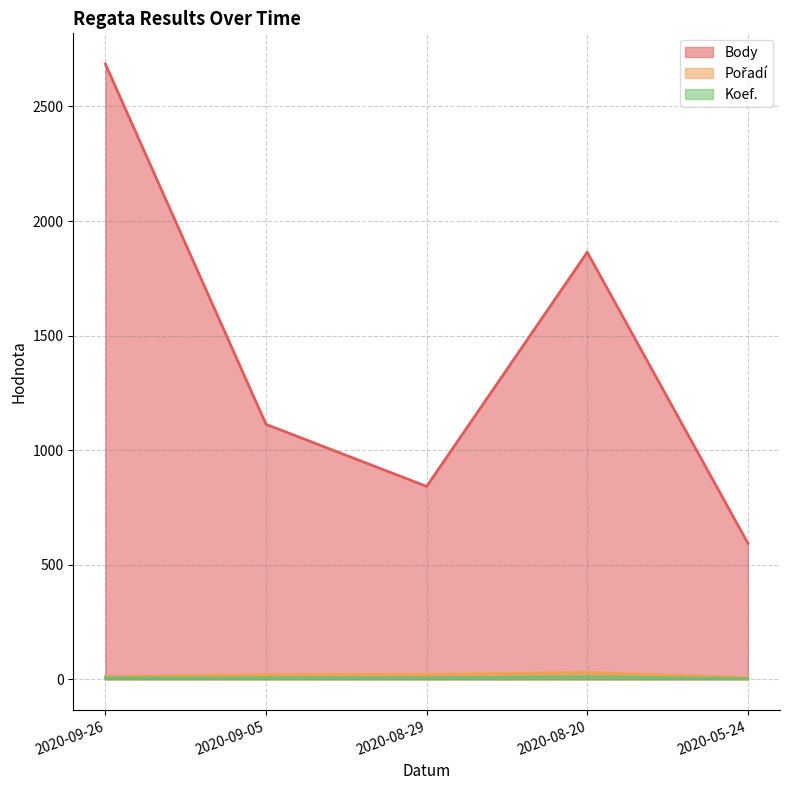

What is the total value across all series at 2020-08-29?

871